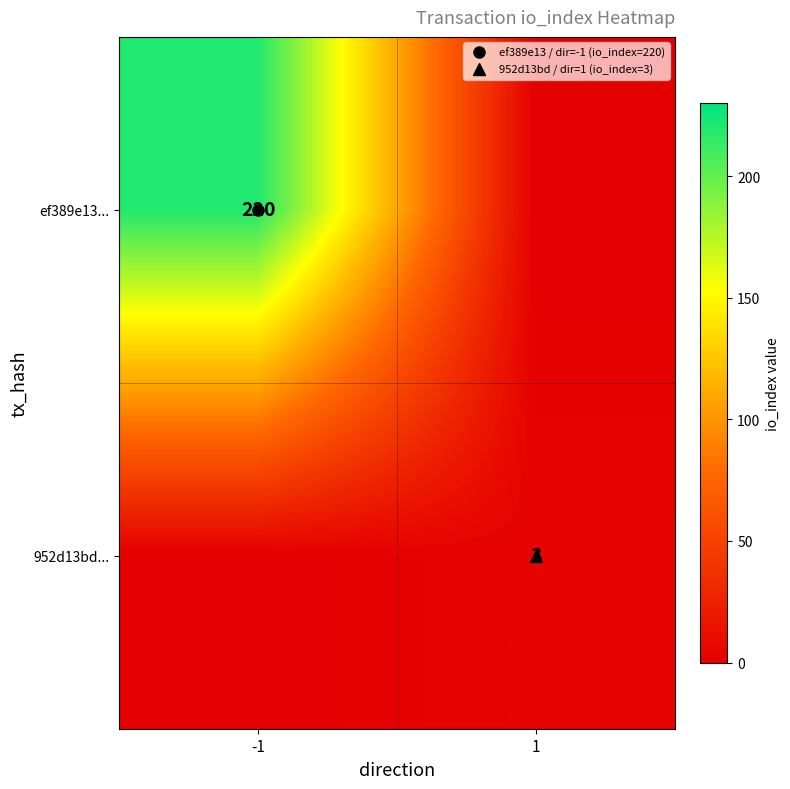

Is the value of ef389e13... at -1 greater than the value of 952d13bd... at -1?

Yes